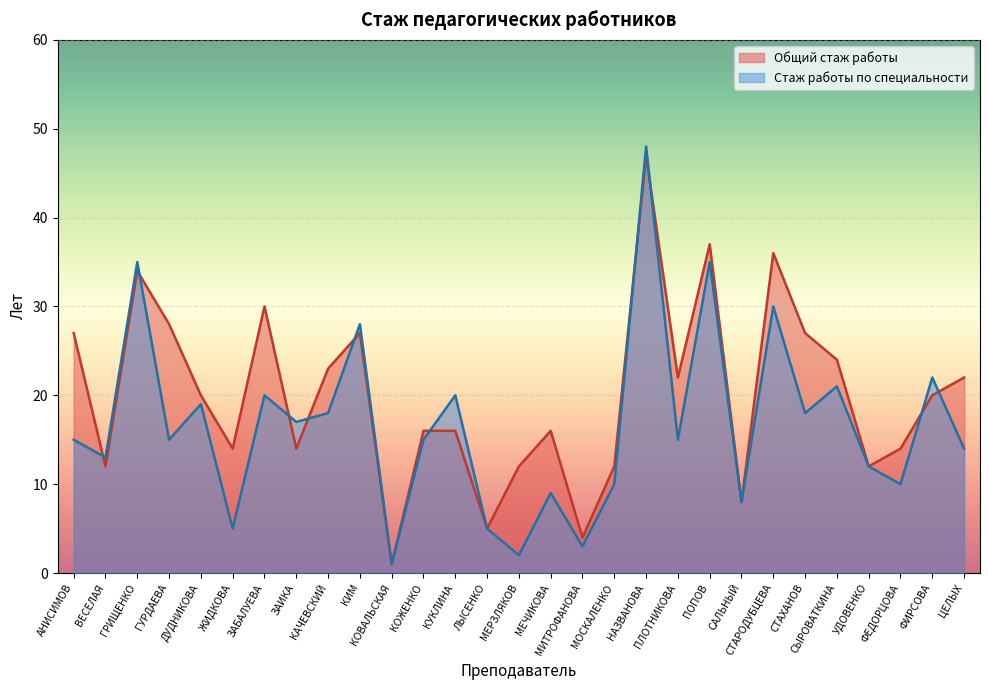

List the series in order of their overall mean, highest first.

Общий стаж работы, Стаж работы по специальности